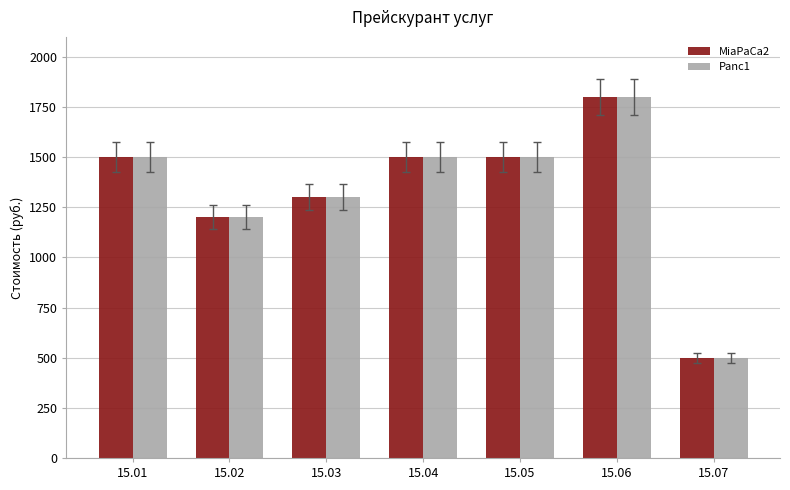

What is the approximate value of Panc1 at 15.03, to the nearest 10?

1300